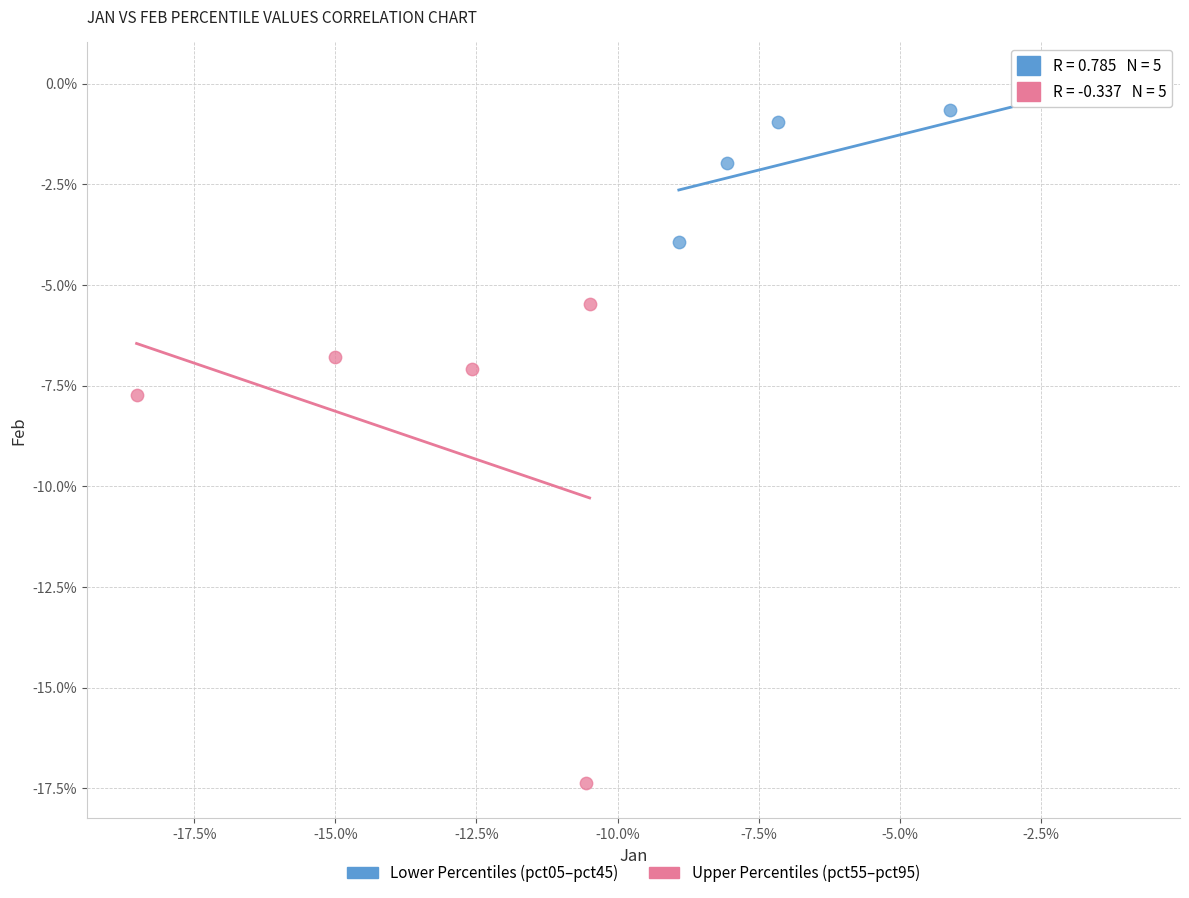

What are all the series names shown in the legend?

Lower Percentiles (pct05–pct45), Upper Percentiles (pct55–pct95)